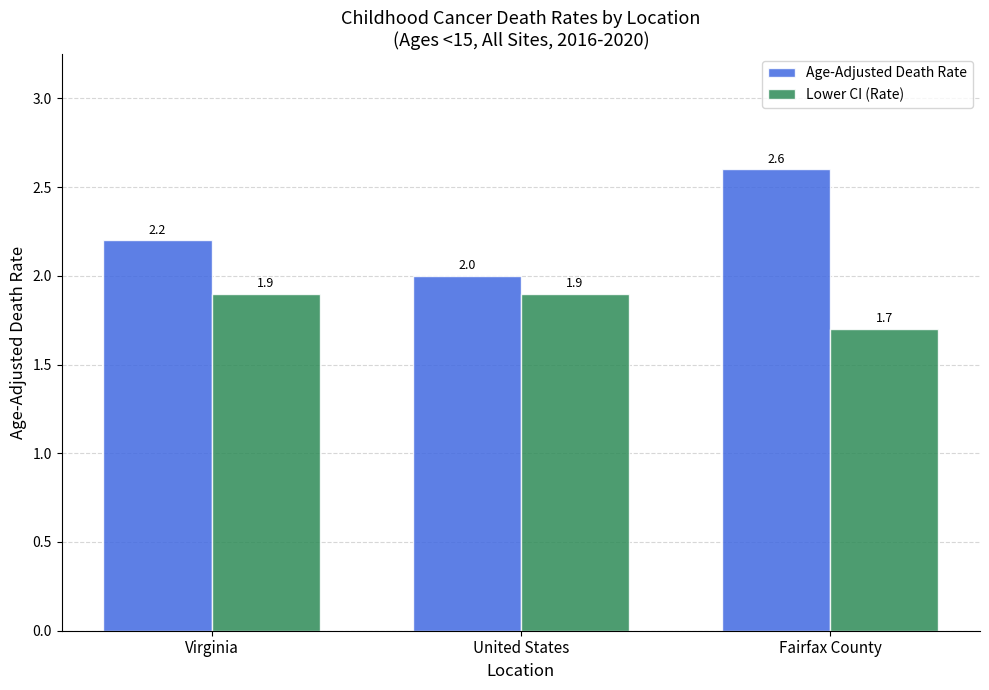

What is the label of the 1st bar from the left?

Virginia